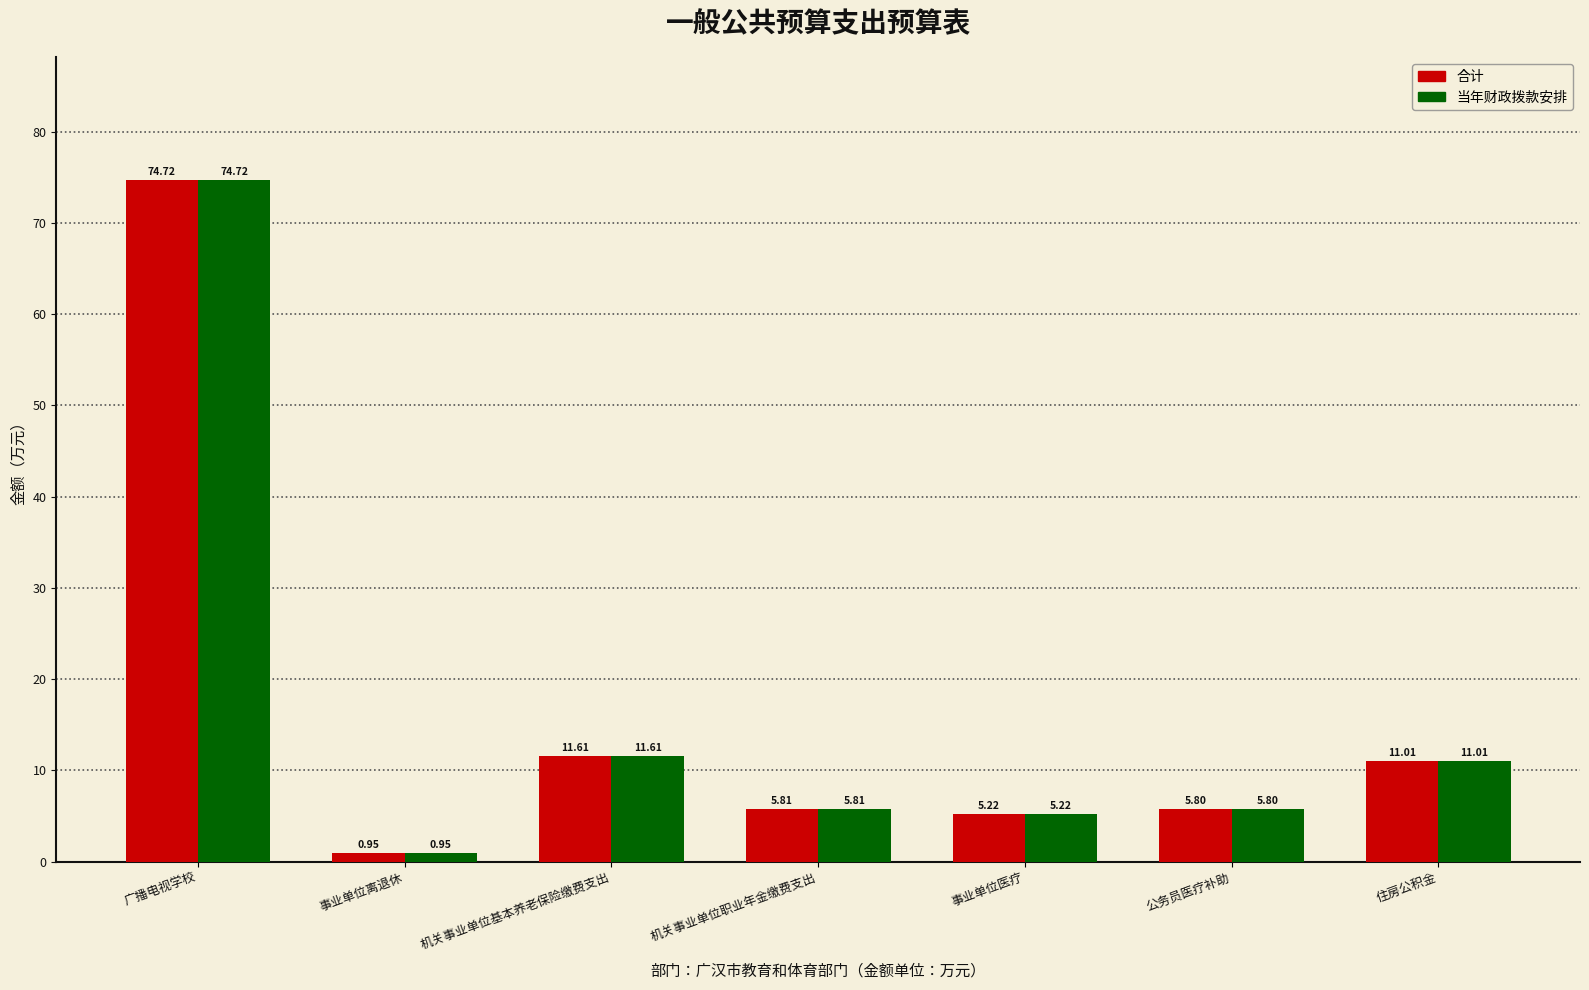

What is the sum of all 当年财政拨款安排 values?

115.1